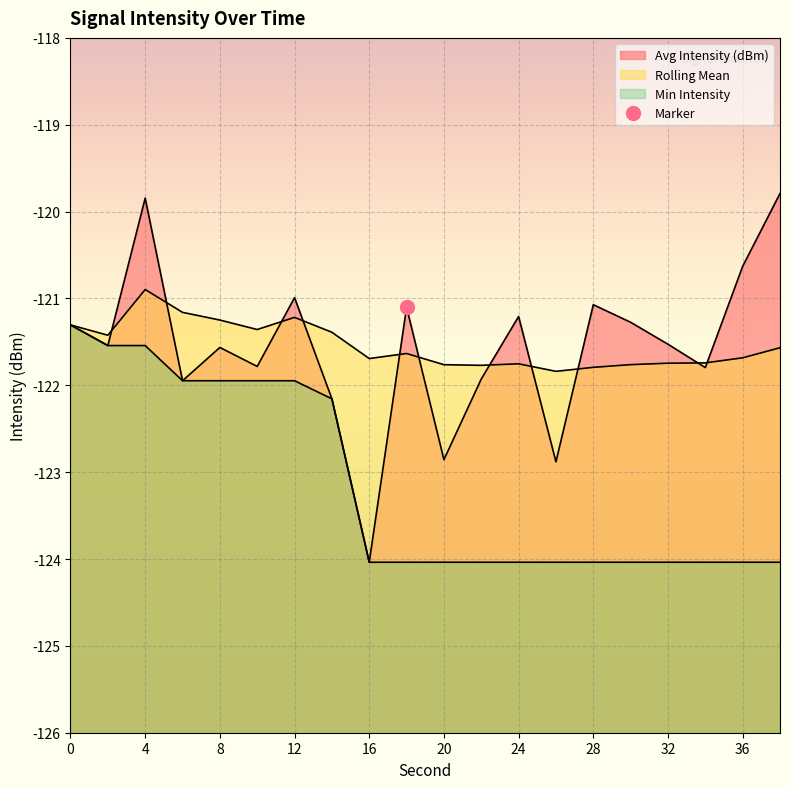

What is the sum of all Rolling Mean values?

-2430.7